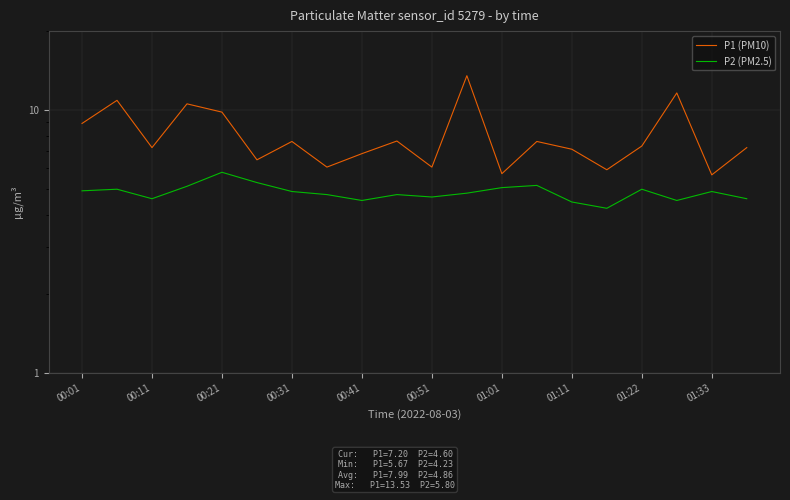

True or false: P2 (PM2.5) and P1 (PM10) intersect in this chart.

False